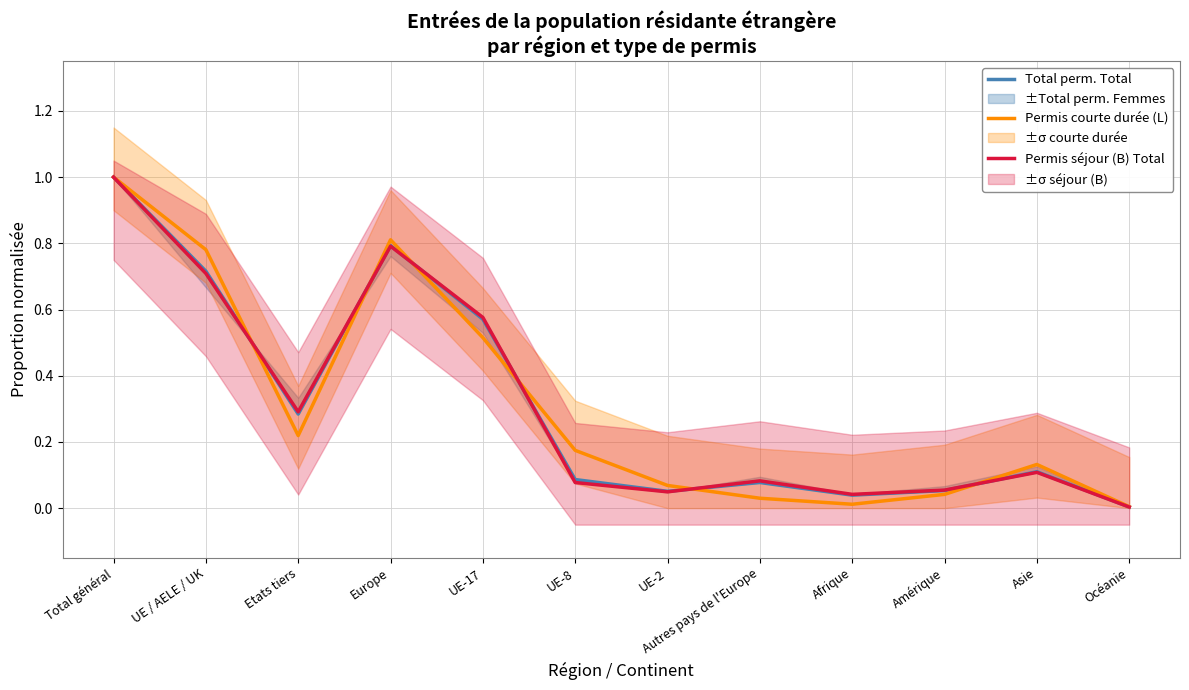

Rank the categories by Total perm. Total value from highest to lowest.

Total général, Europe, UE / AELE / UK, UE-17, Etats tiers, Asie, UE-8, Autres pays de l'Europe, Amérique, UE-2, Afrique, Océanie